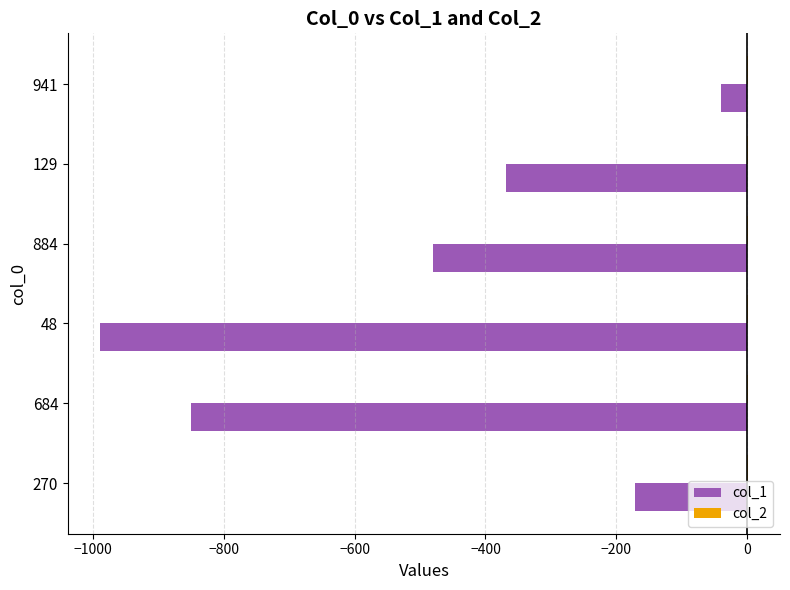

At which category is the sum across all series the highest?

941